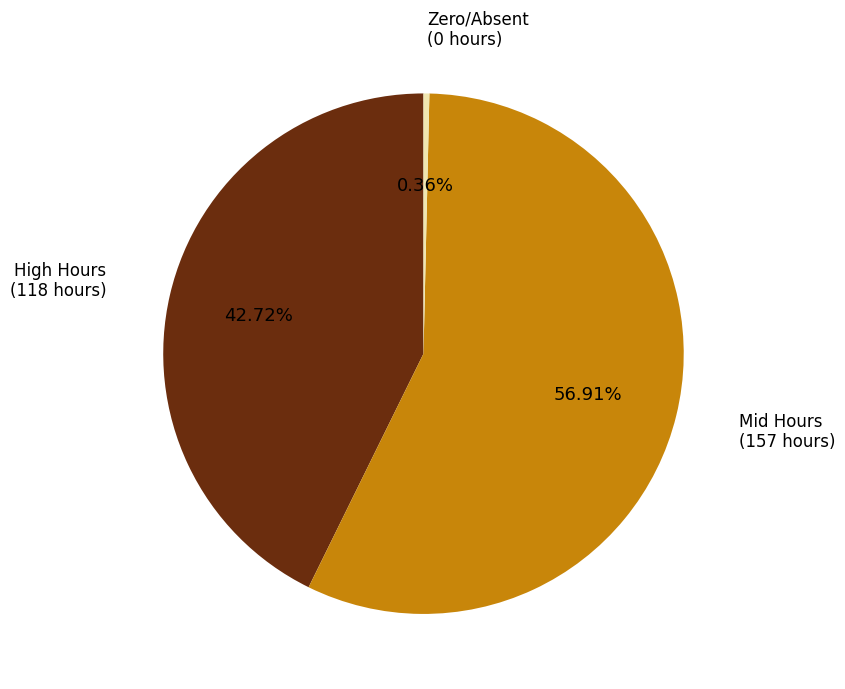

Is there any slice that represents more than half of the pie?

Yes